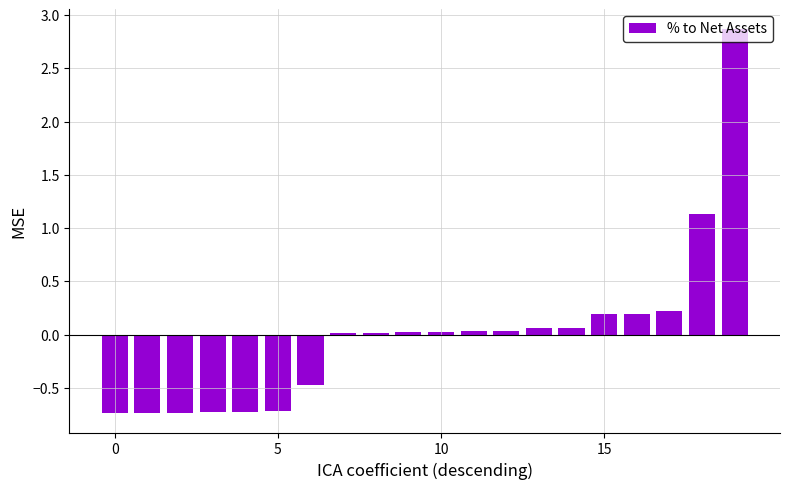

What is the greatest value displayed?

2.9